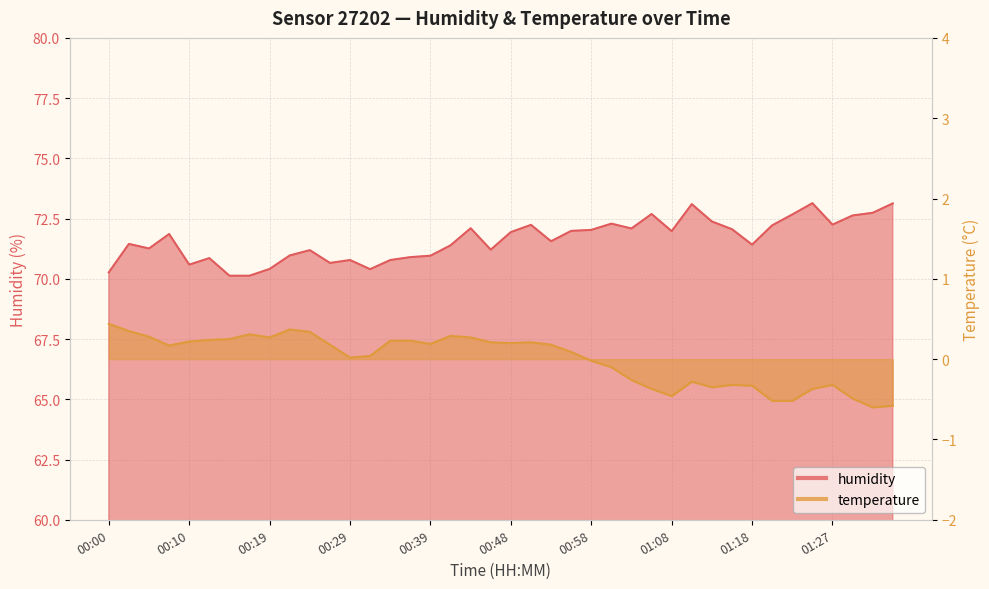

How many data points does each series have?

40